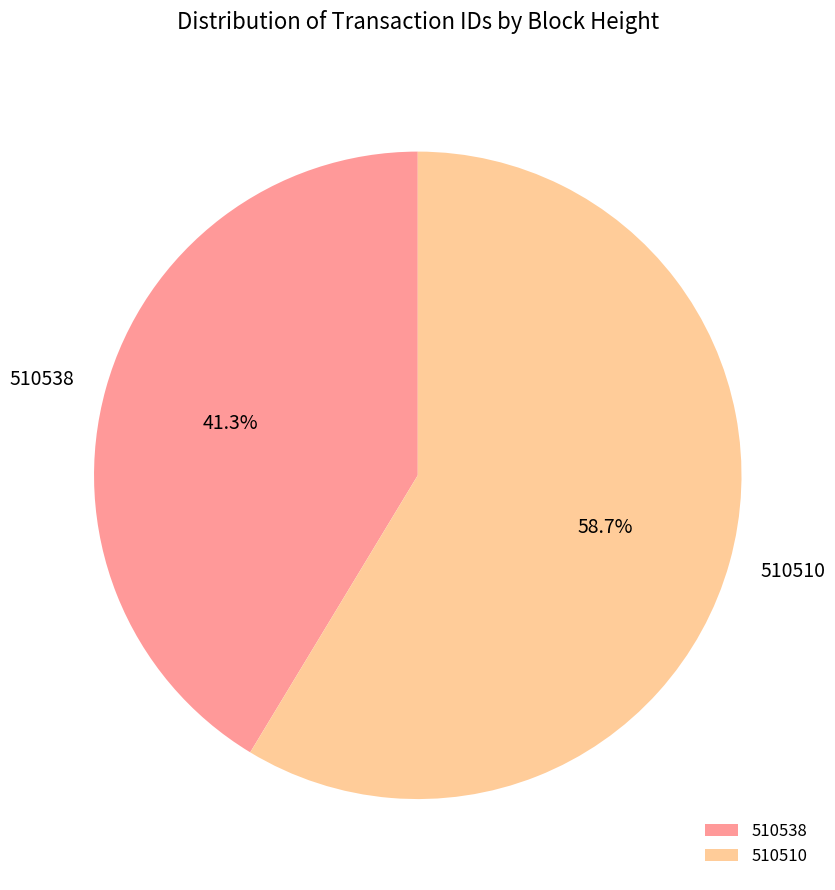

Rank the categories by value from highest to lowest.

510510, 510538